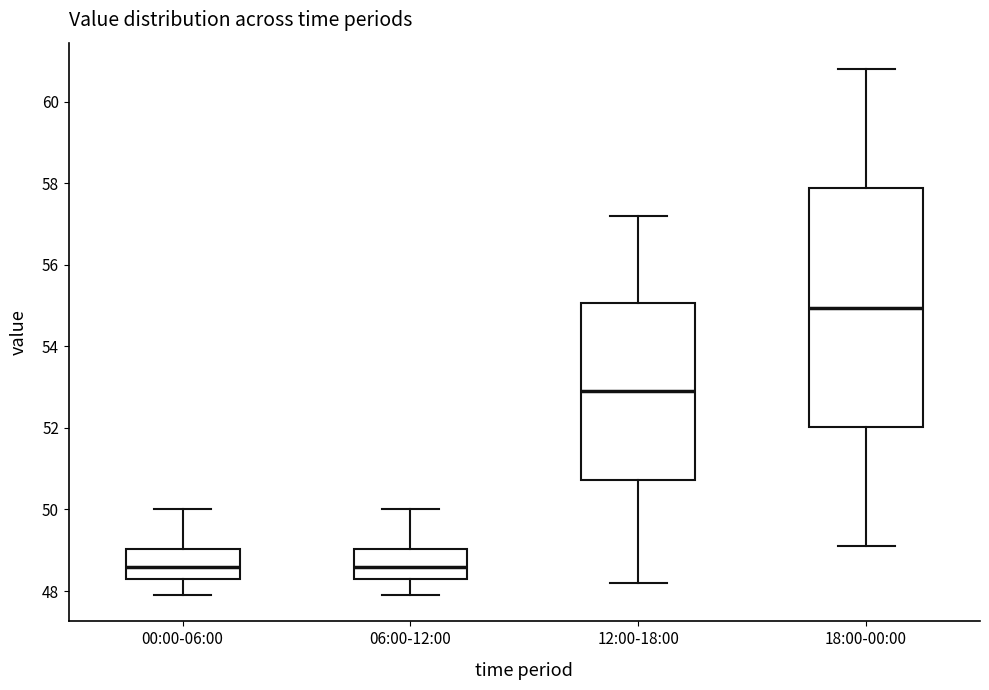

Reading left to right, read every box against the y-axis: the position of its median line, the range the box covers, and the ends of its whiskers. The values are not printed on the chart, so give them approximately, as read against the axis.

00:00-06:00: median 48.6, box 48.4 to 49.0, whiskers 48.0 to 50.0
06:00-12:00: median 48.6, box 48.4 to 49.0, whiskers 48.0 to 50.0
12:00-18:00: median 53.0, box 50.8 to 55.0, whiskers 48.2 to 57.2
18:00-00:00: median 55.0, box 52.0 to 57.8, whiskers 49.2 to 60.8